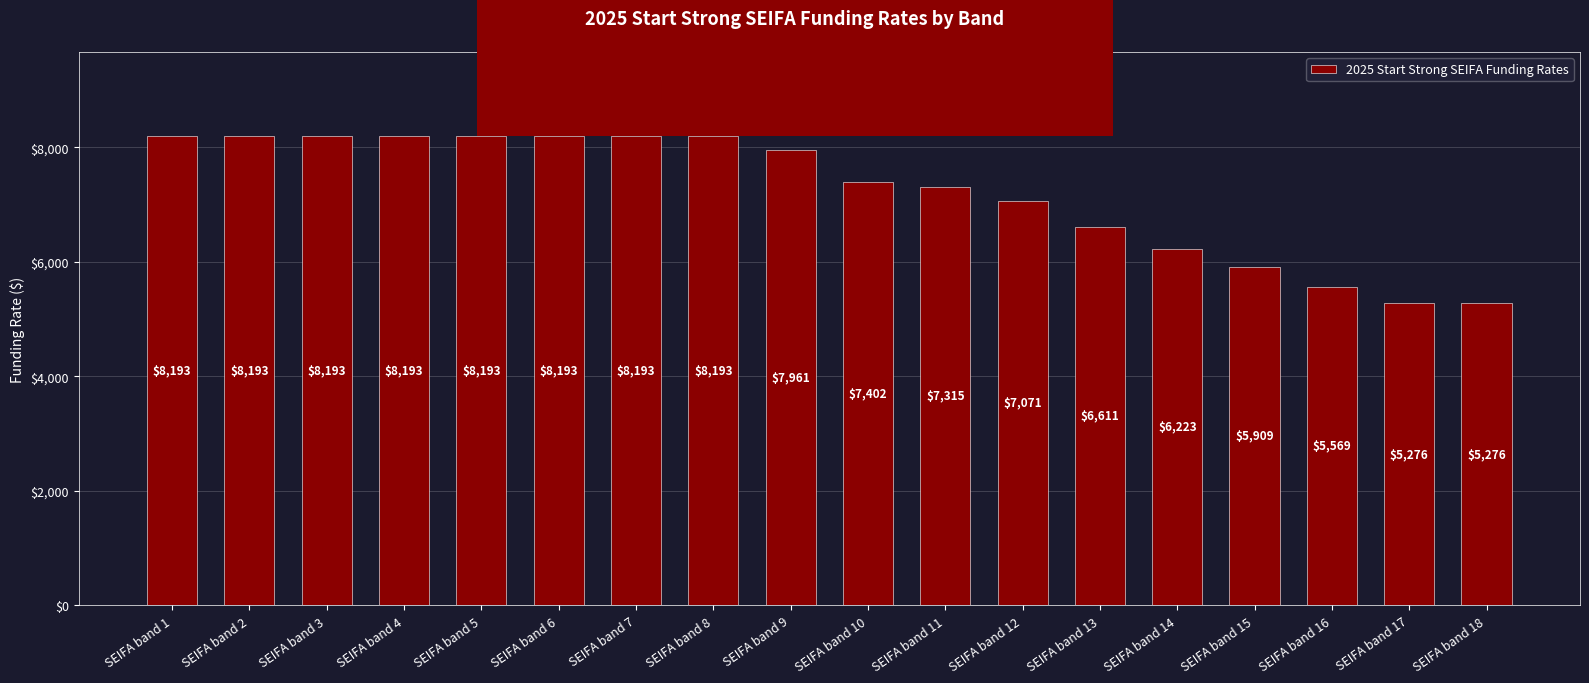

What is the sum of the values at SEIFA band 10 and SEIFA band 15?

13311